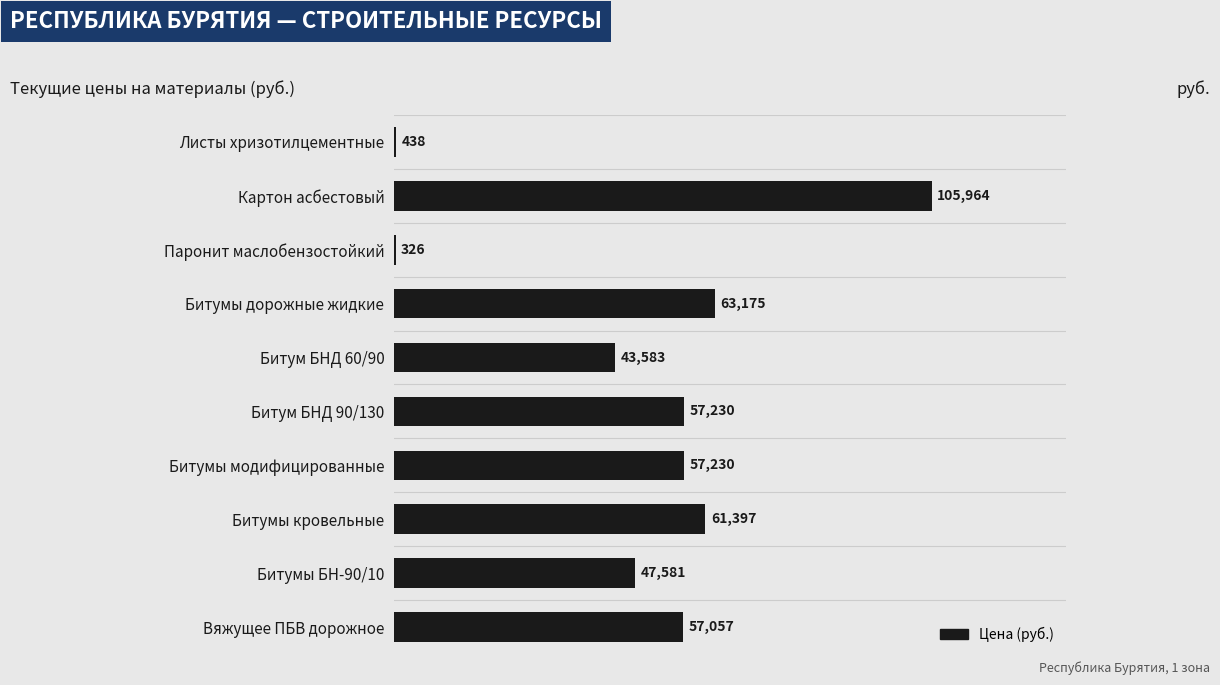

The chart shows a value of 12371.6 at Вяжущее ПБВ дорожное. True or false?

False